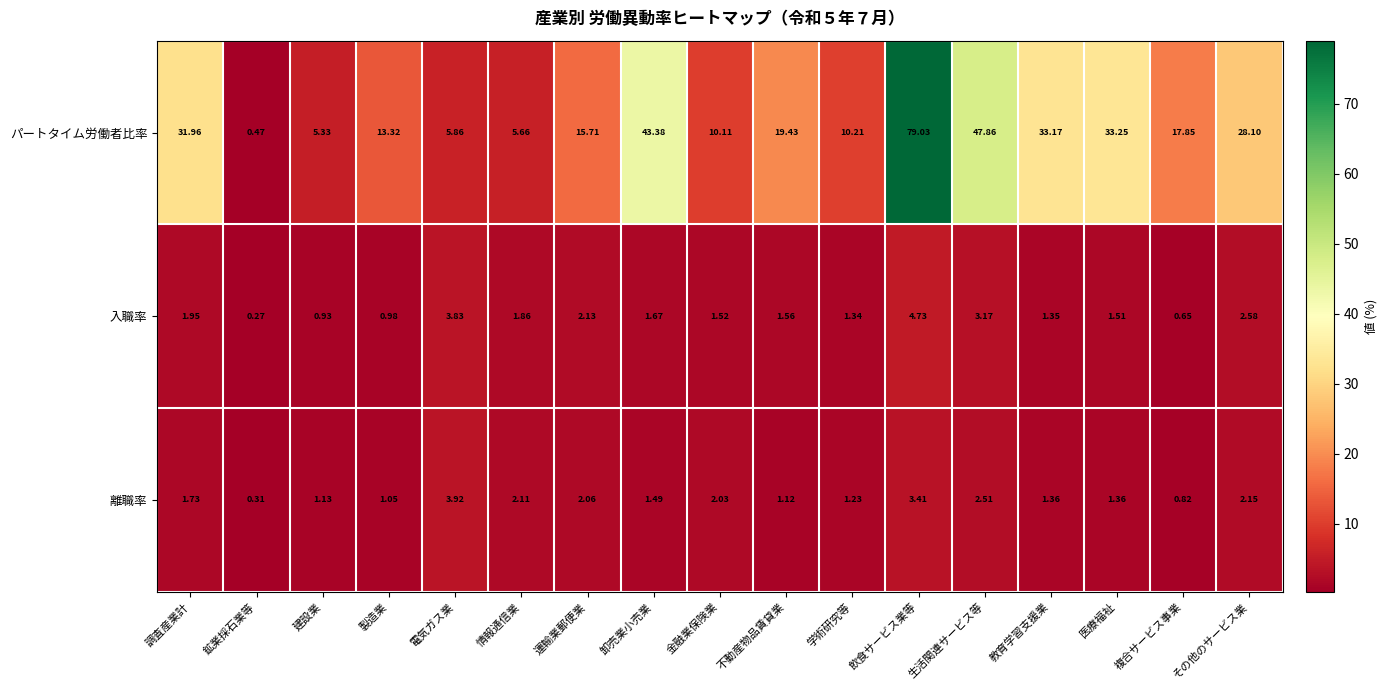

Which series has the largest total across all categories?

パートタイム労働者比率